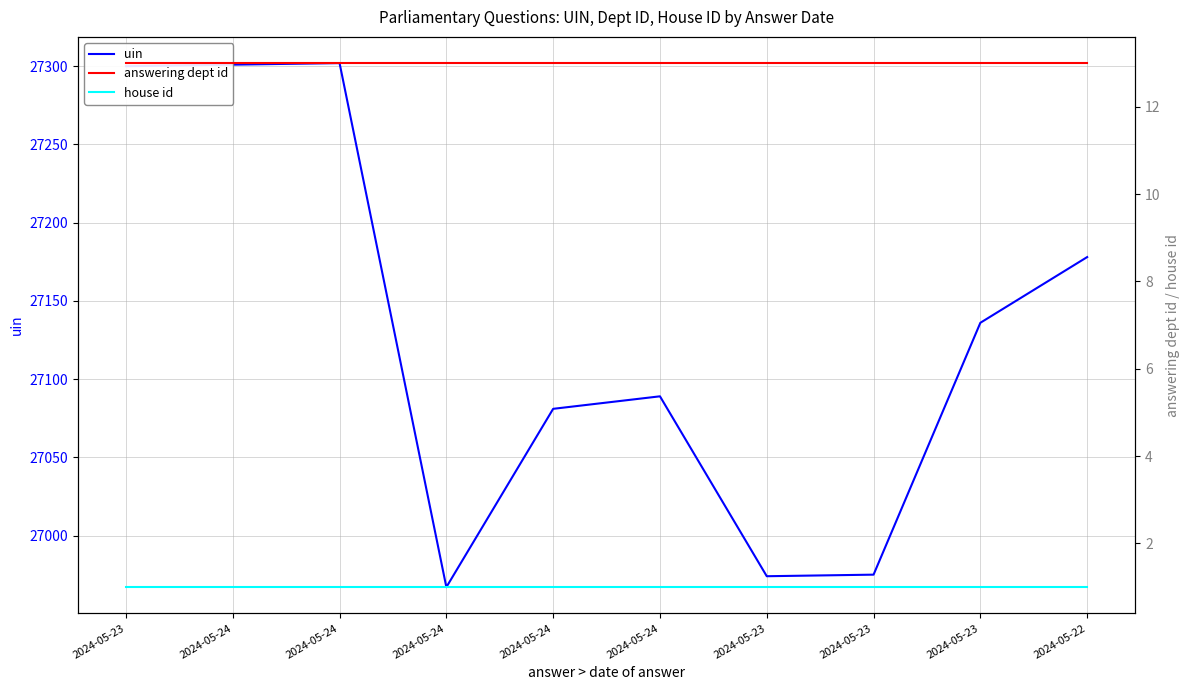

At which category does the chart reach its minimum across all series?

2024-05-23